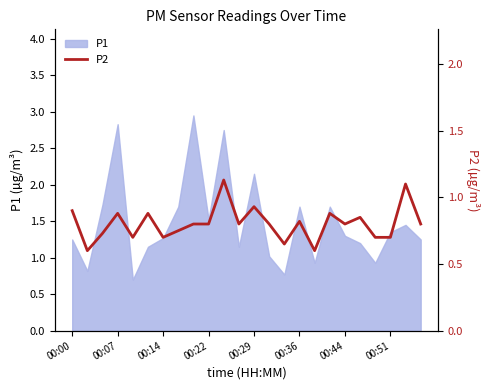

What is the minimum value for P1?

0.7